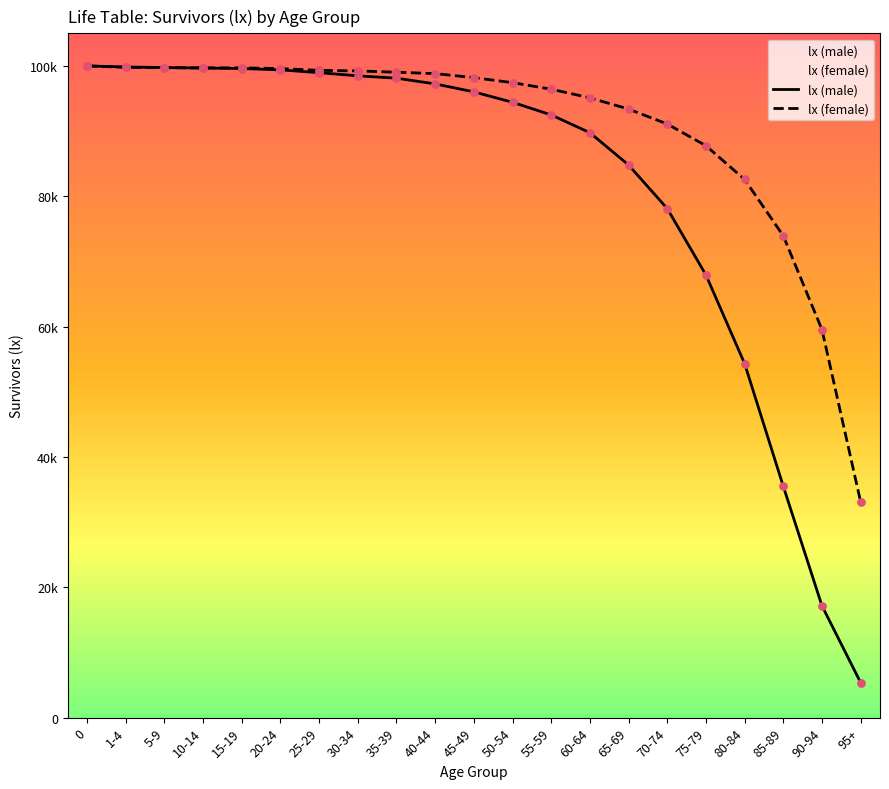

Which series reaches the minimum Y coordinate?

lx (male)